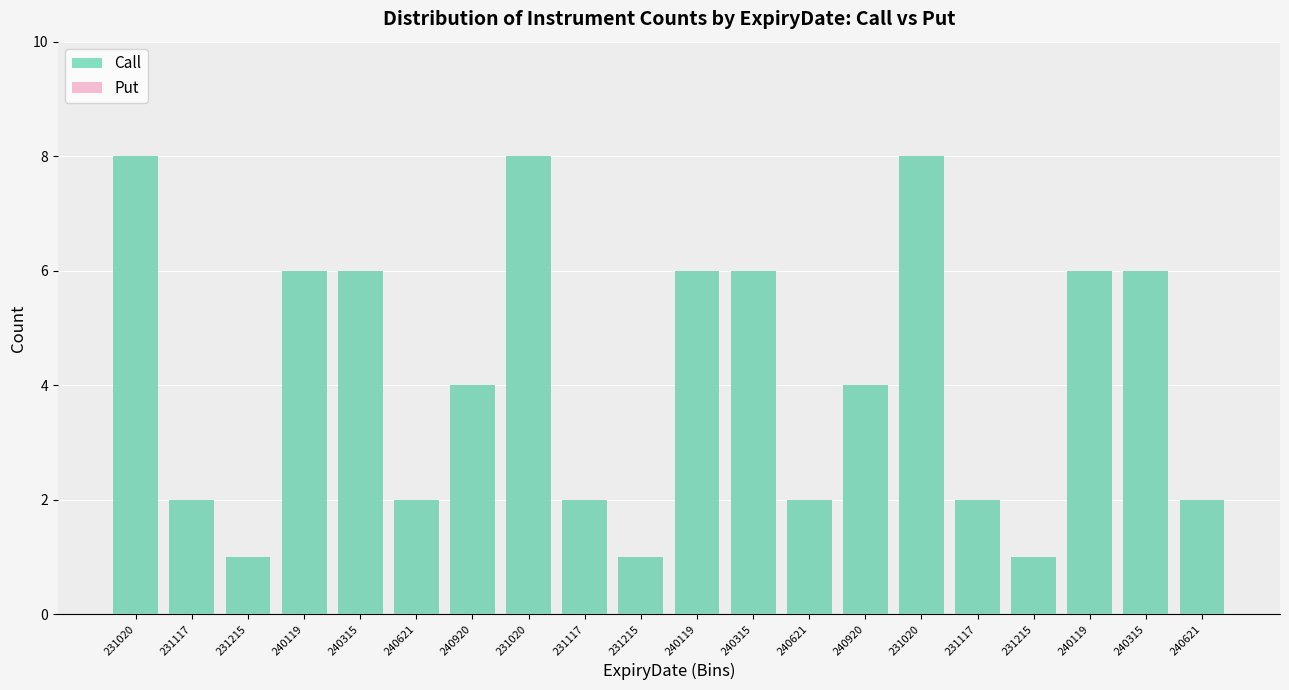

Reading left to right, what are all the values shown in this chart?

Call: 231020=8	231117=2	231215=1	240119=6	240315=6	240621=2	240920=4	231020=8	231117=2	231215=1	240119=6	240315=6	240621=2	240920=4	231020=8	231117=2	231215=1	240119=6	240315=6	240621=2
Put: 231020=8	231117=2	231215=1	240119=6	240315=6	240621=2	240920=4	231020=8	231117=2	231215=1	240119=6	240315=6	240621=2	240920=4	231020=8	231117=2	231215=1	240119=6	240315=6	240621=2